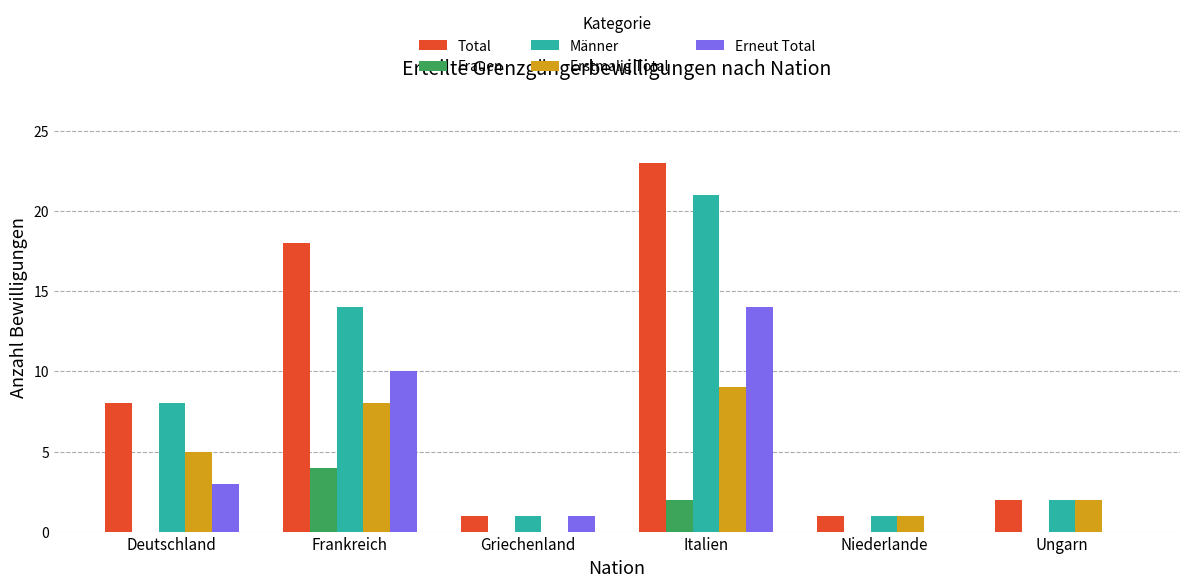

What is the maximum value shown in the chart?

23